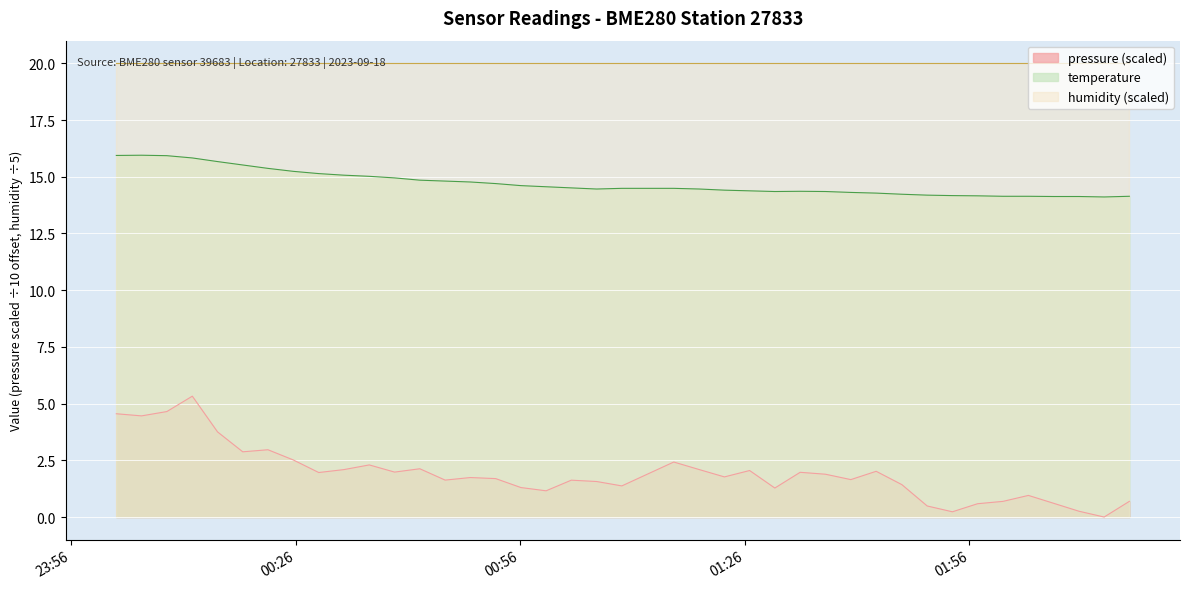

Where is the first local maximum for pressure?

2023-09-18T00:12:12